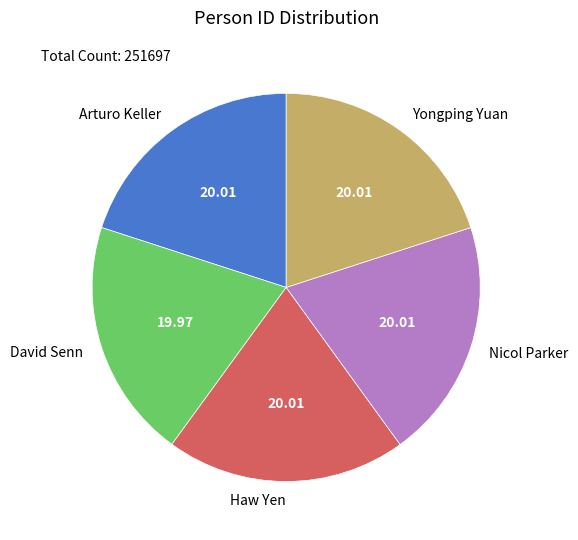

How many slices are in this pie chart?

5